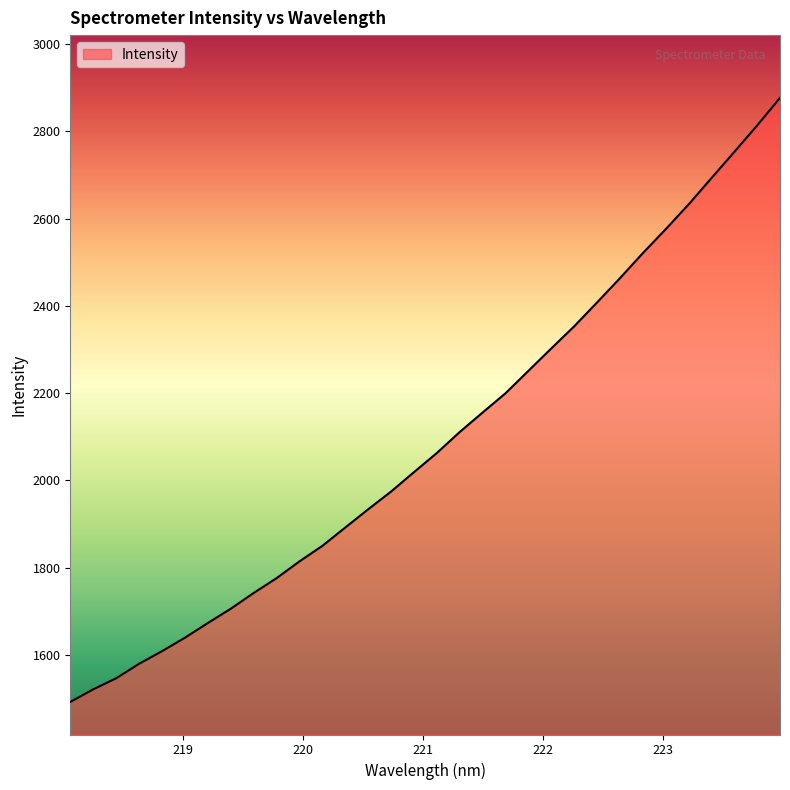

What is the smallest value displayed?

1492.2